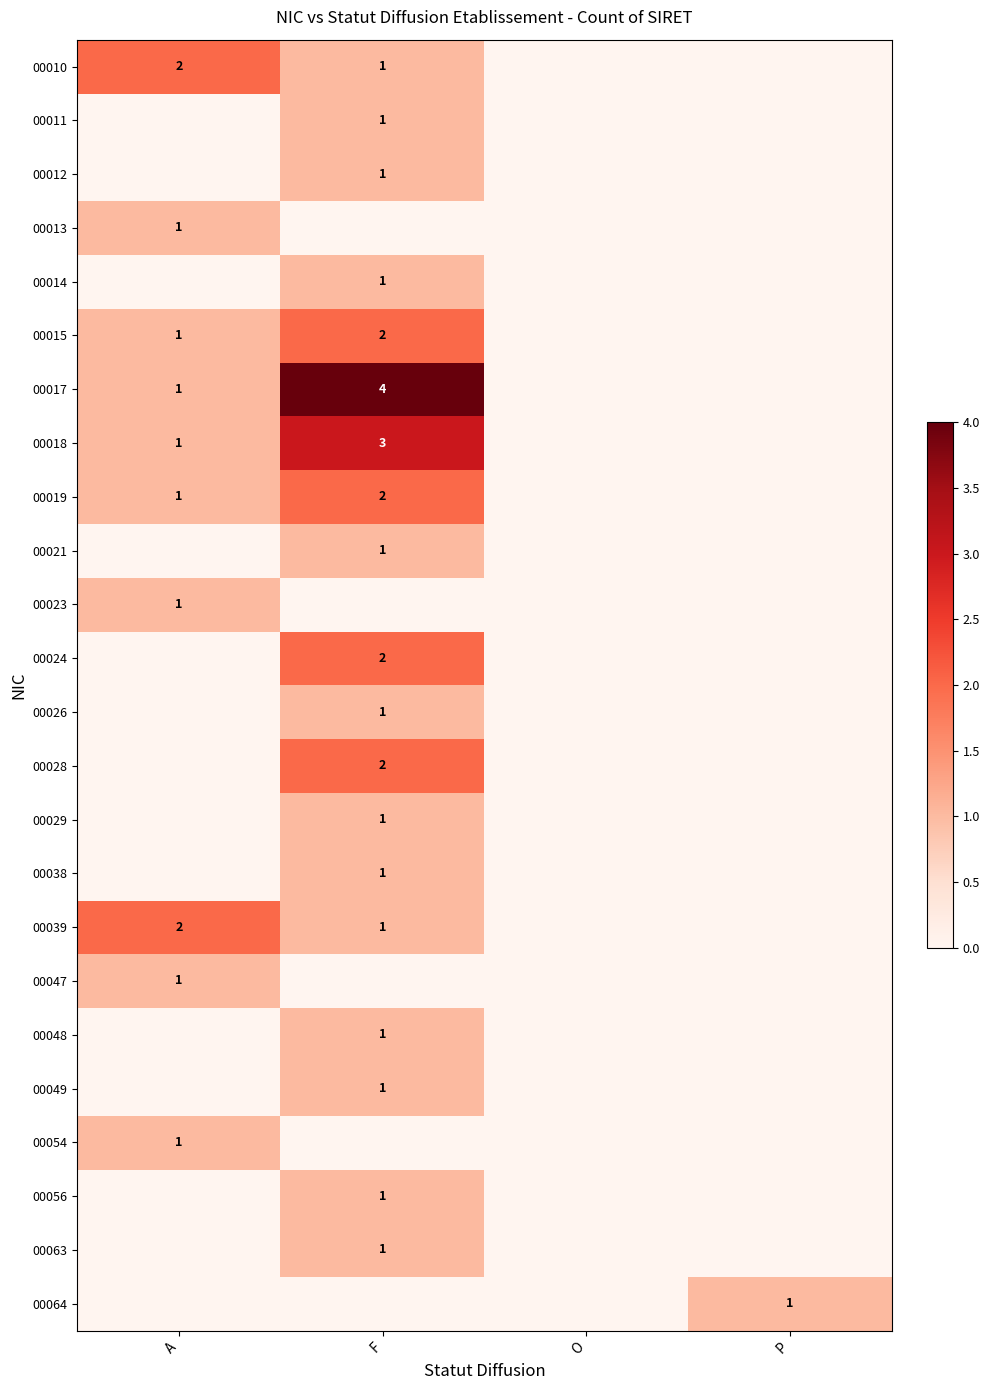

The 00021 series shows 2 at F. True or false?

False